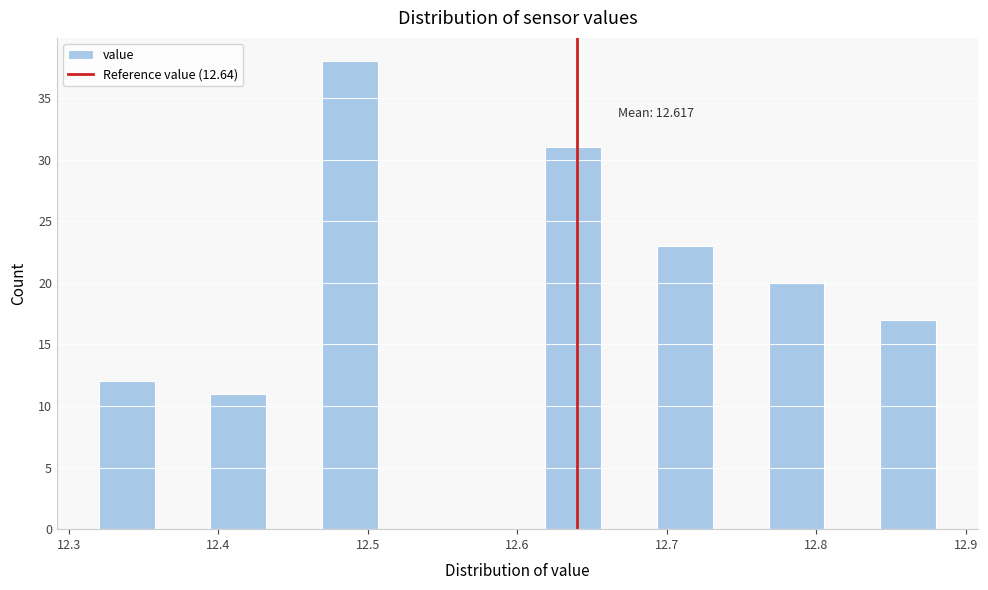

Read against the x-axis, roughly where is the centre of the tallest bar?

12.49